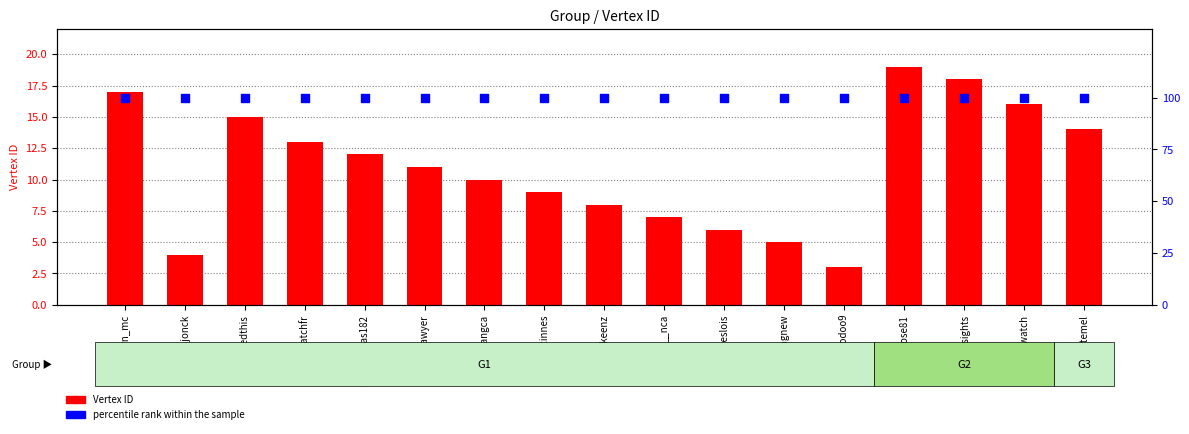

Which series reaches the maximum Y coordinate?

percentile rank within the sample